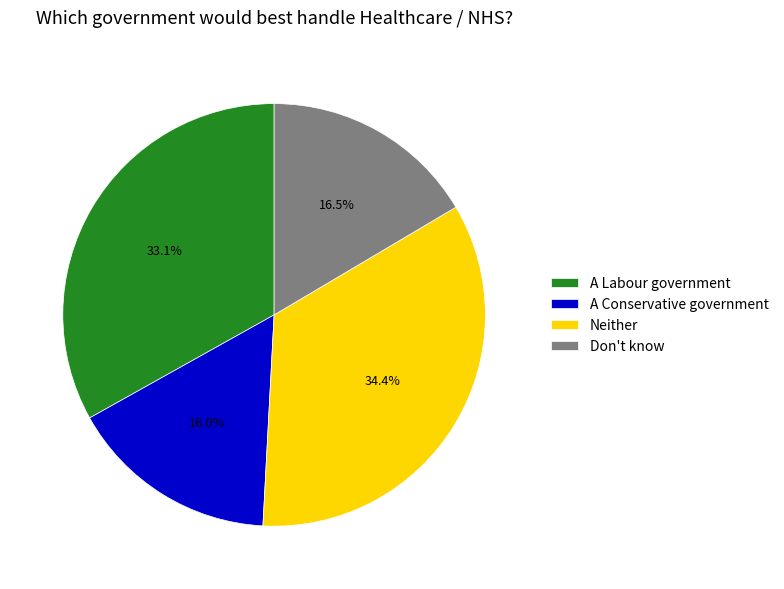

How many slices are in this pie chart?

4